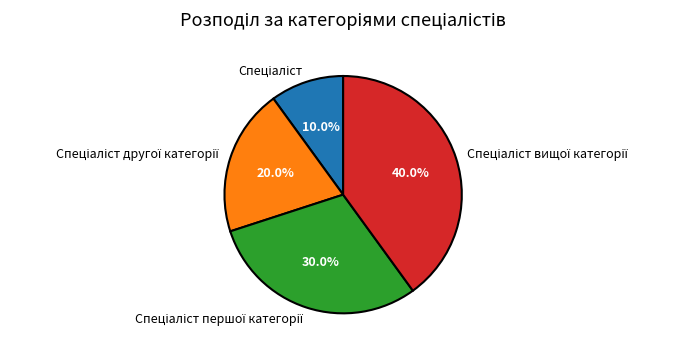

To the nearest percent, what is the difference between the largest and smallest slice percentages?

30%